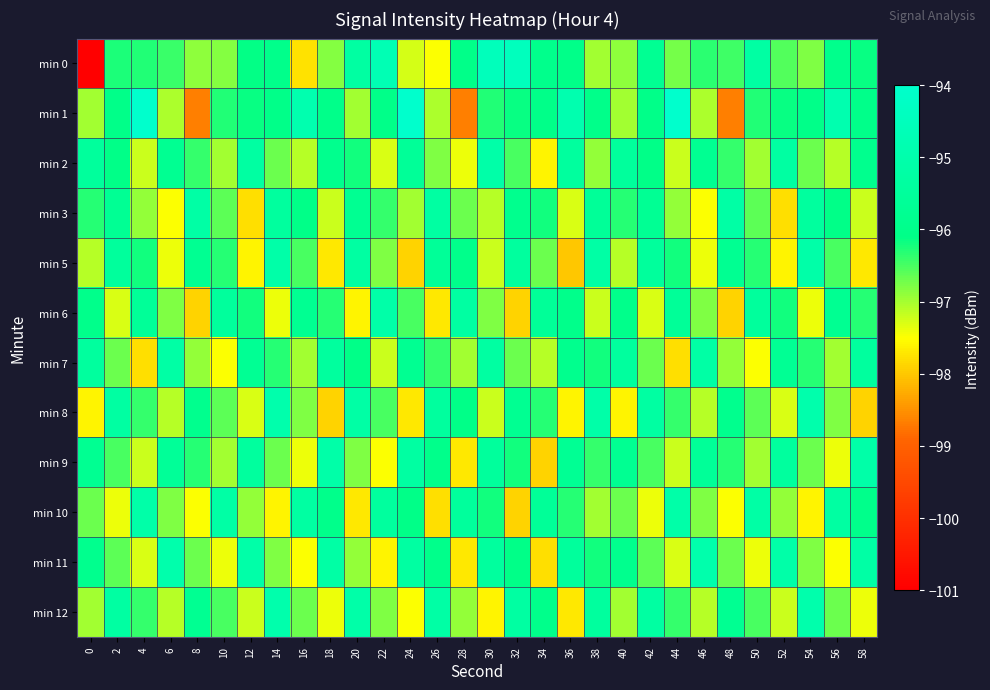

What is the total value across all series at 20?

-1155.0